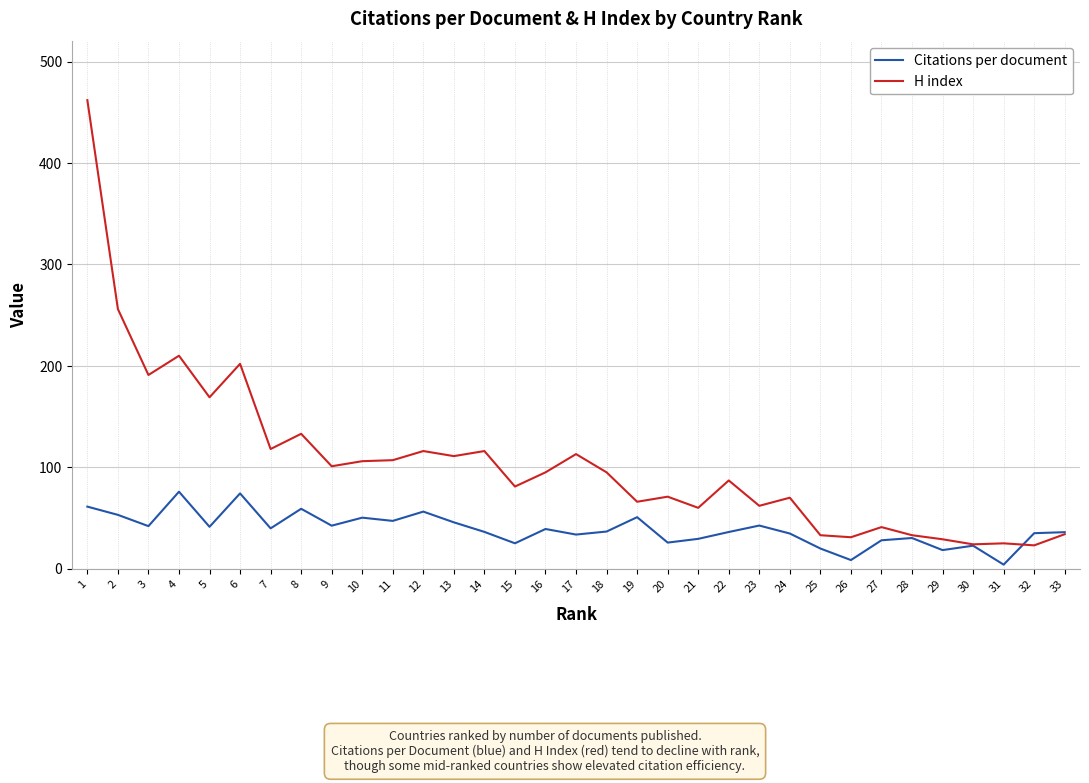

What is the maximum value shown in the chart?

462.0